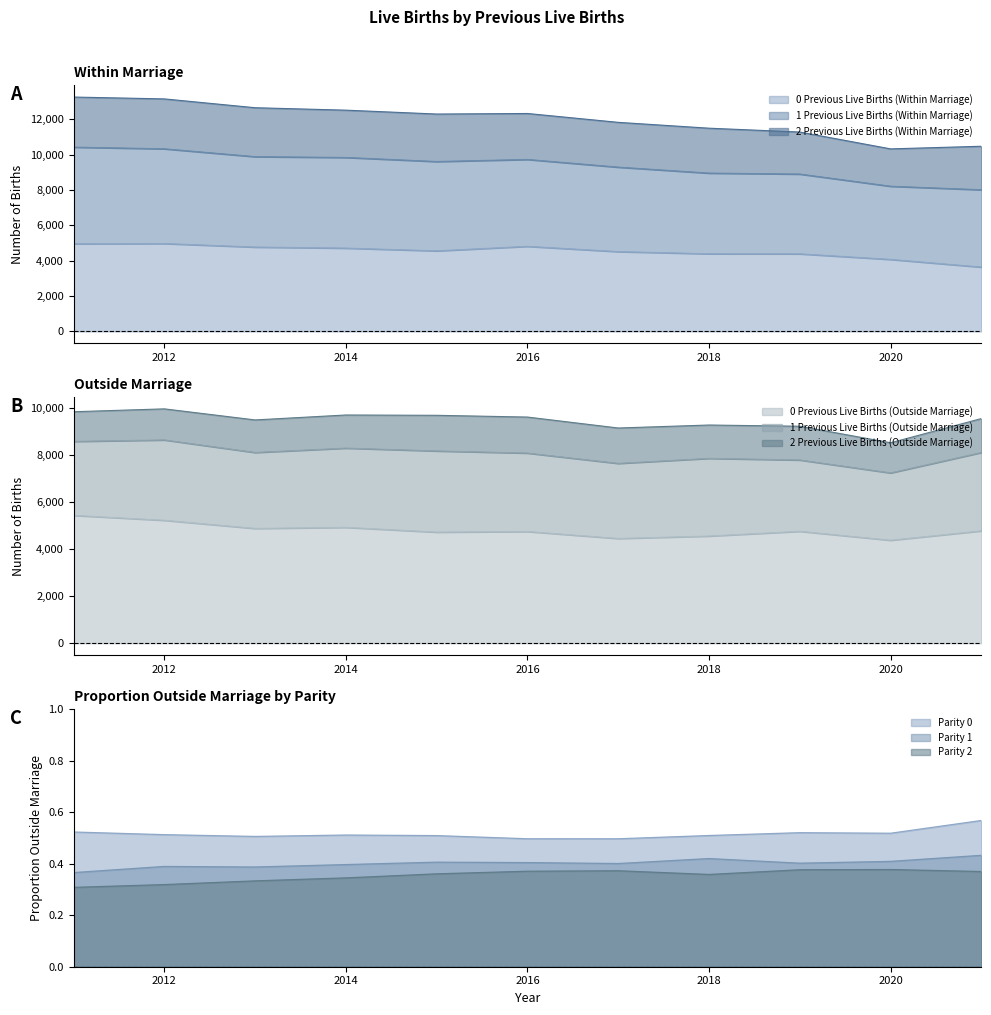

Where does the 0 Previous Live Births (Outside Marriage) series first go above 4750?

2011